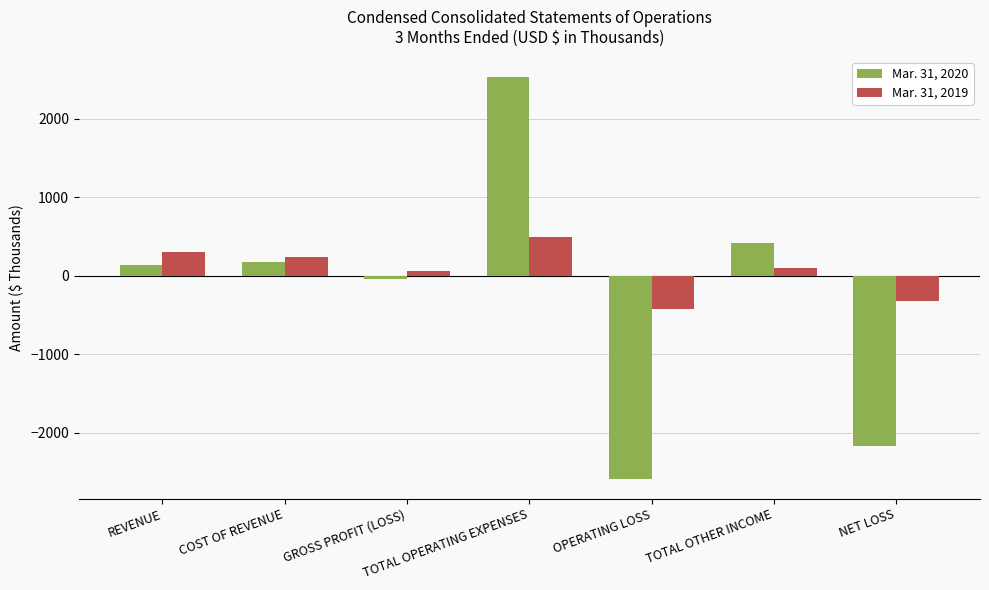

How many values in Mar. 31, 2020 are below zero?

3